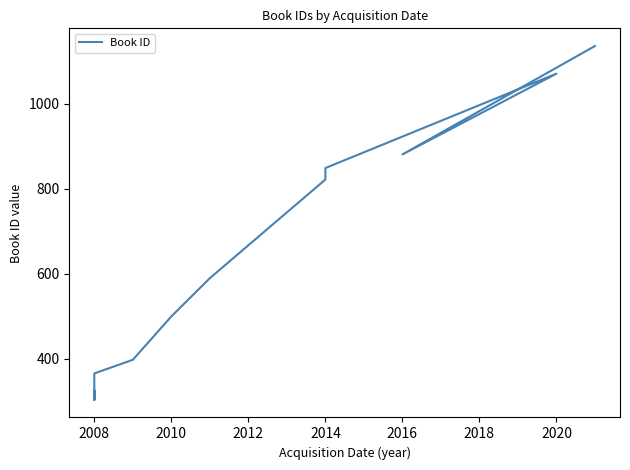

How many lines are shown in the chart?

1